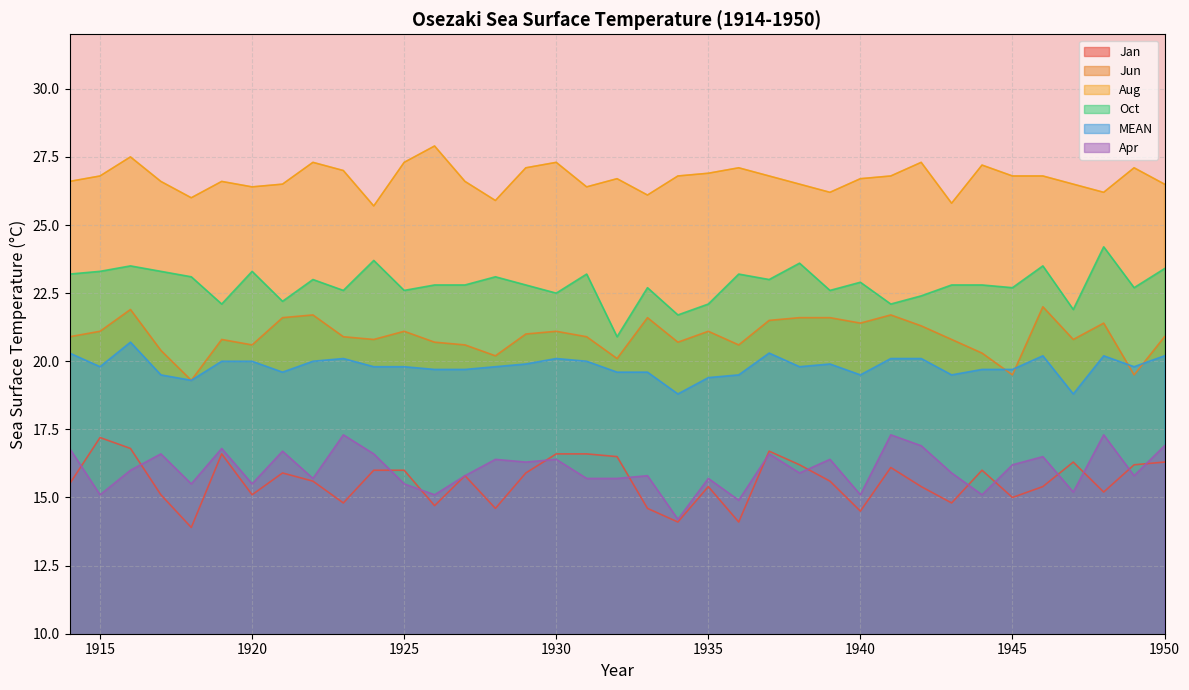

Is the value of Oct at 1926 greater than the value of Apr at 1928?

Yes